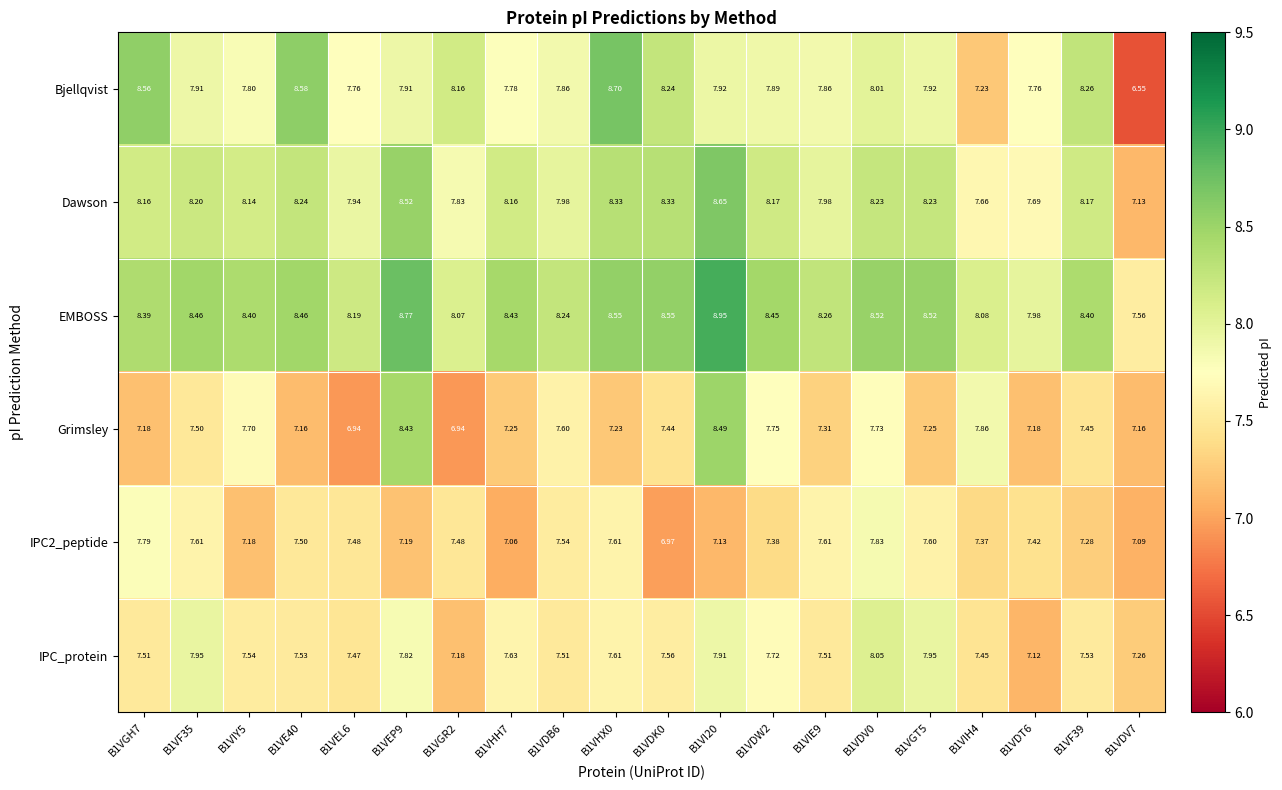

List the series in order of their peak value, highest first.

EMBOSS, Bjellqvist, Dawson, Grimsley, IPC_protein, IPC2_peptide